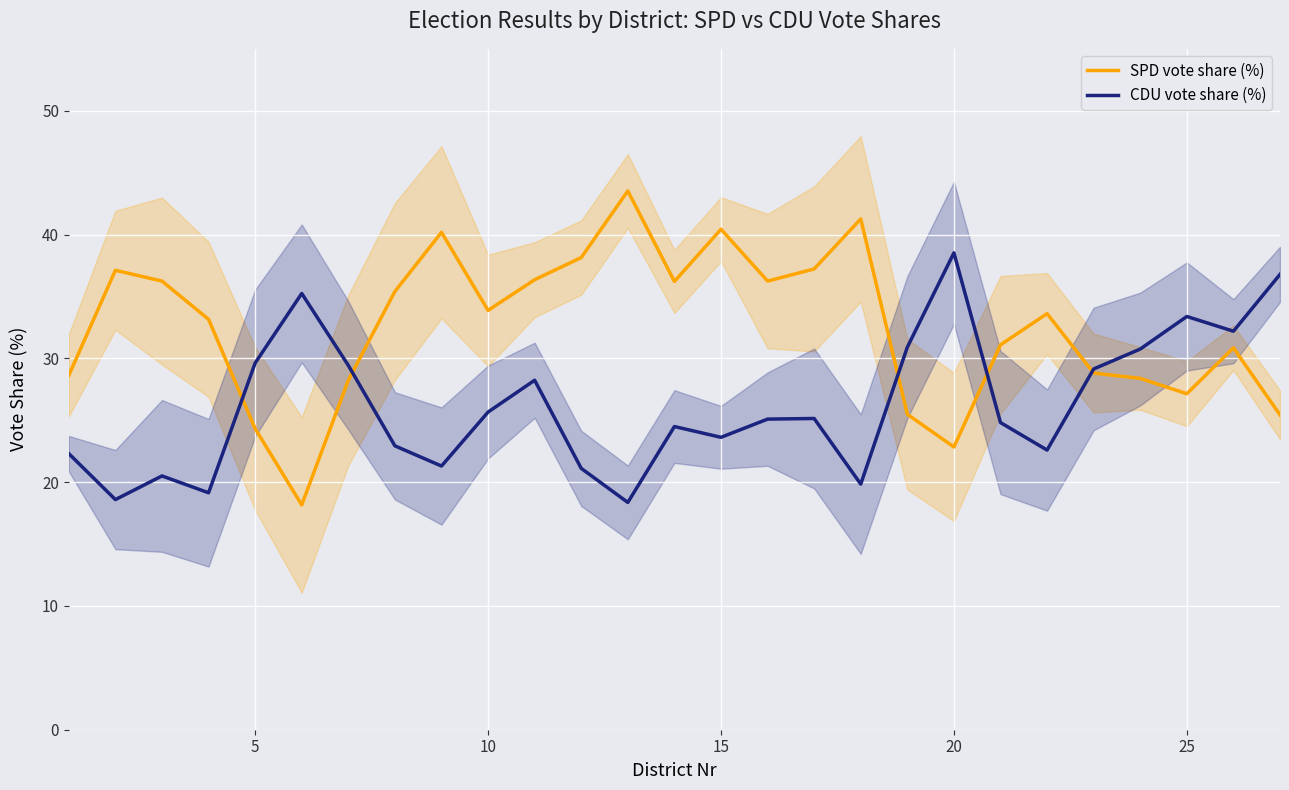

How many series are shown in this chart?

2